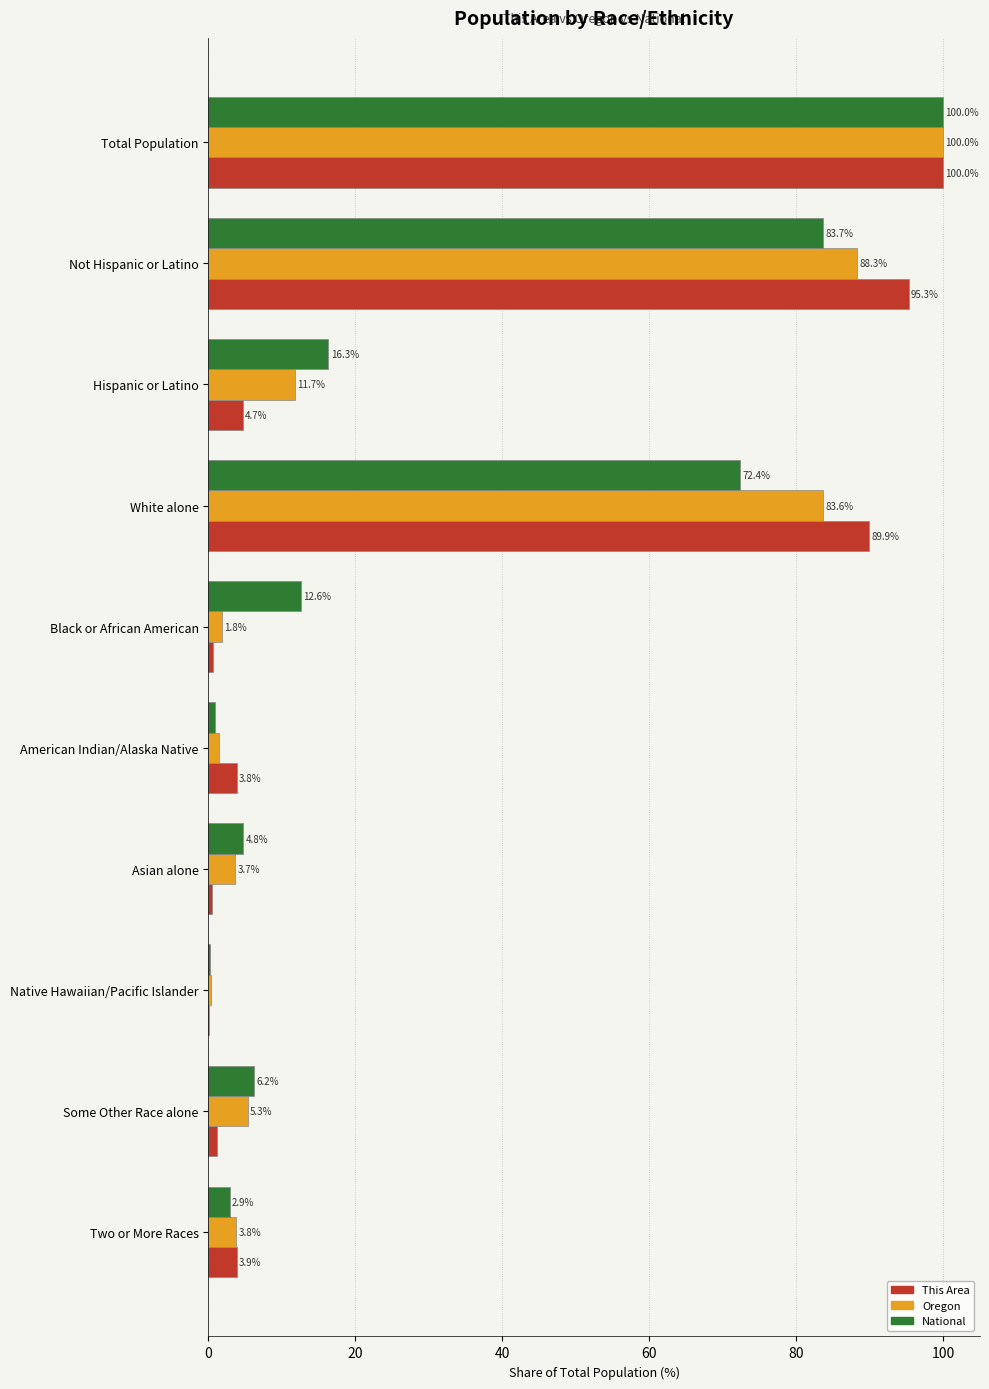

Is it true that Oregon equals 3.8 at Two or More Races?

True